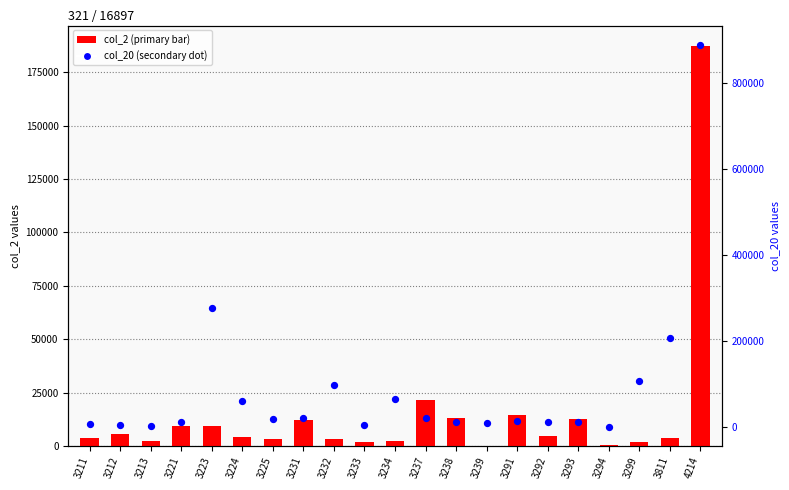

What are all the series names shown in the legend?

col_2, col_20